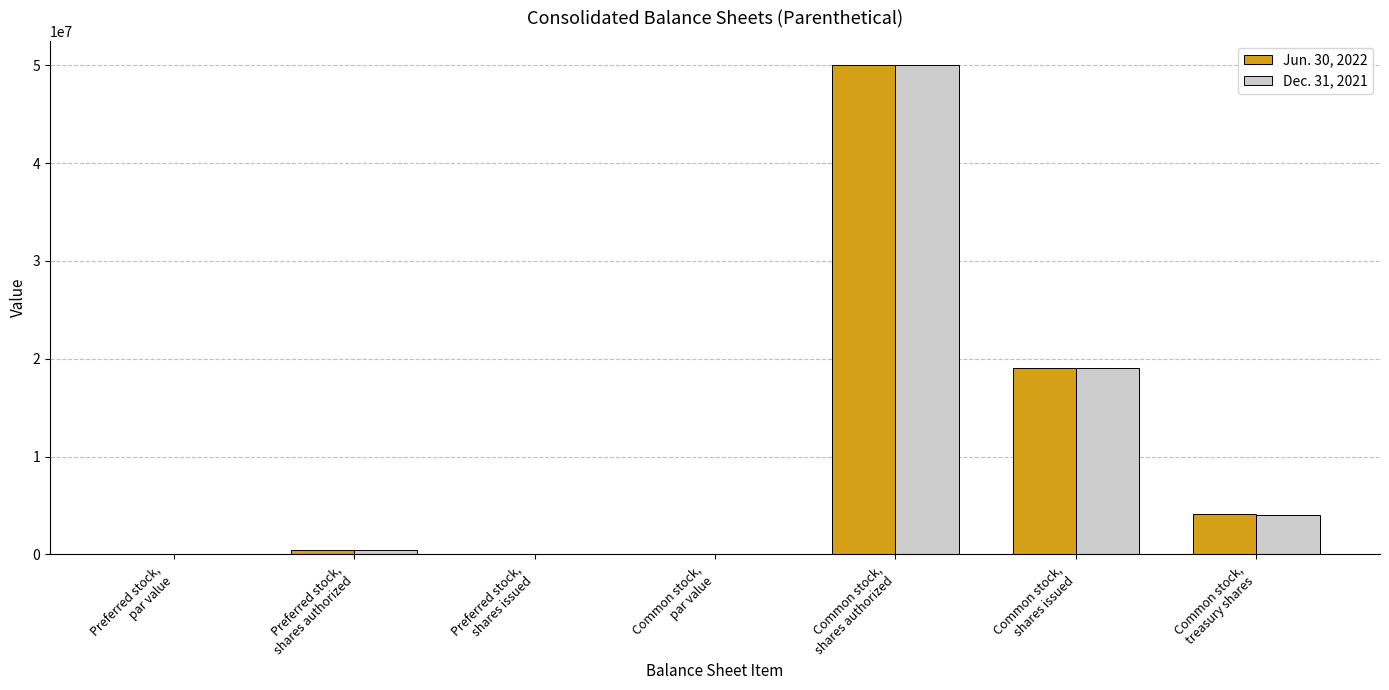

What is the sum of all Dec. 31, 2021 values?

73533265.5